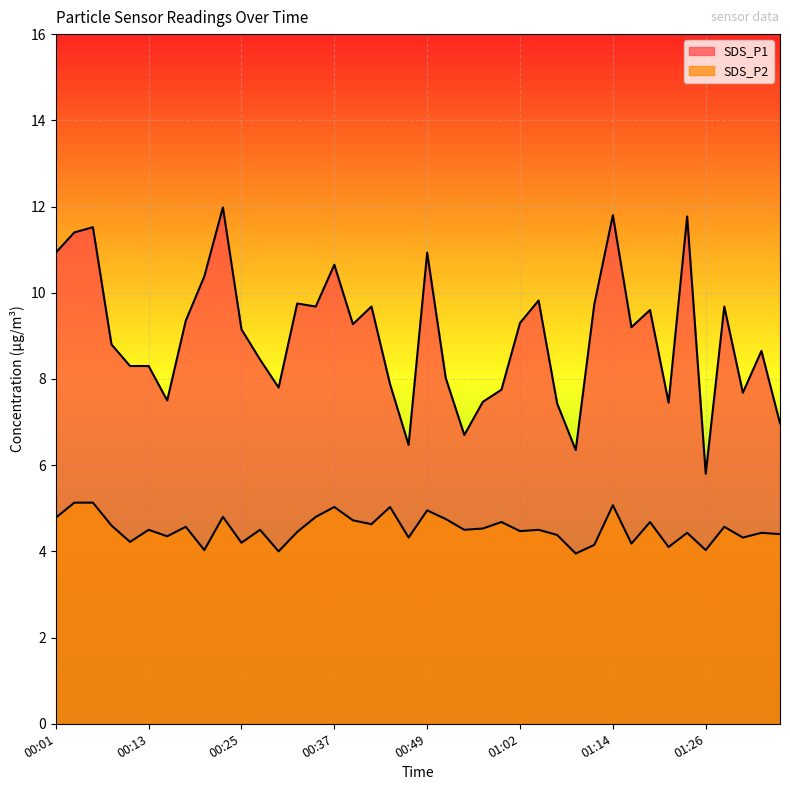

What is the total value across all series at 01:21?

11.6